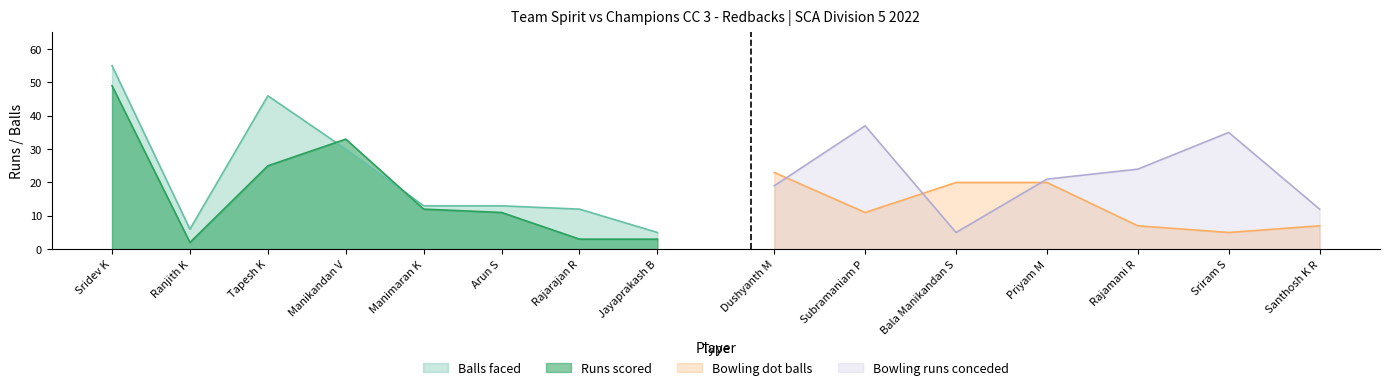

How many intersections are there between Balls faced and Runs scored?

2